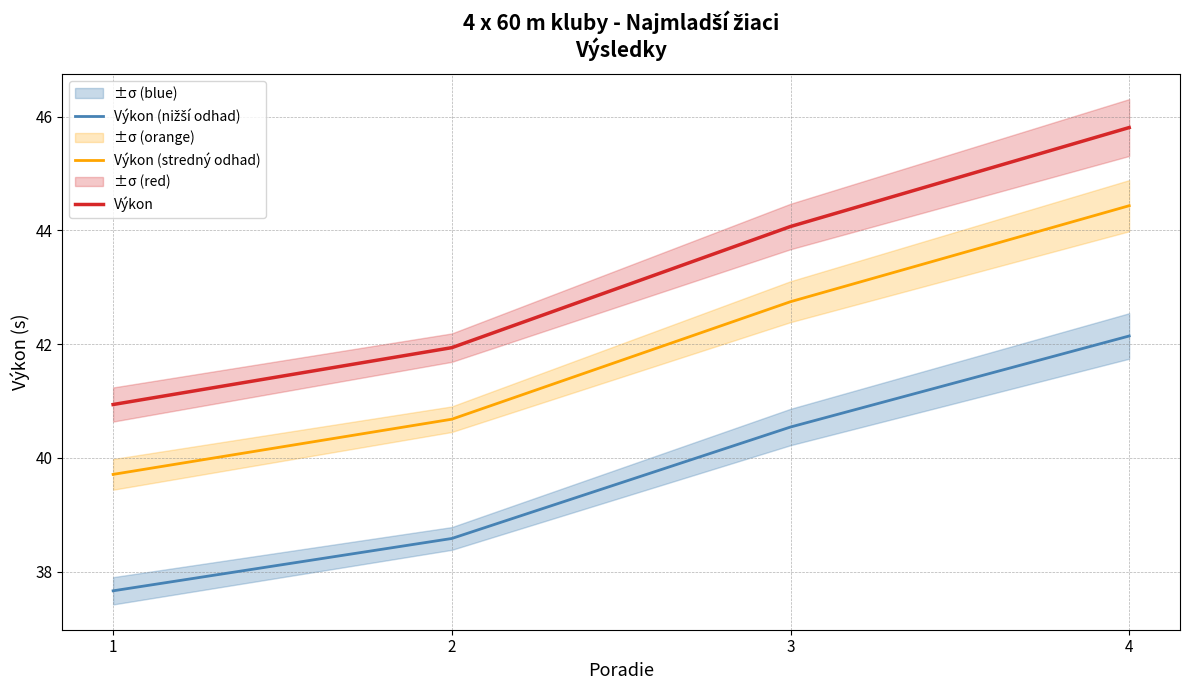

What is the difference between the Výkon values at 4 and 2?

3.9